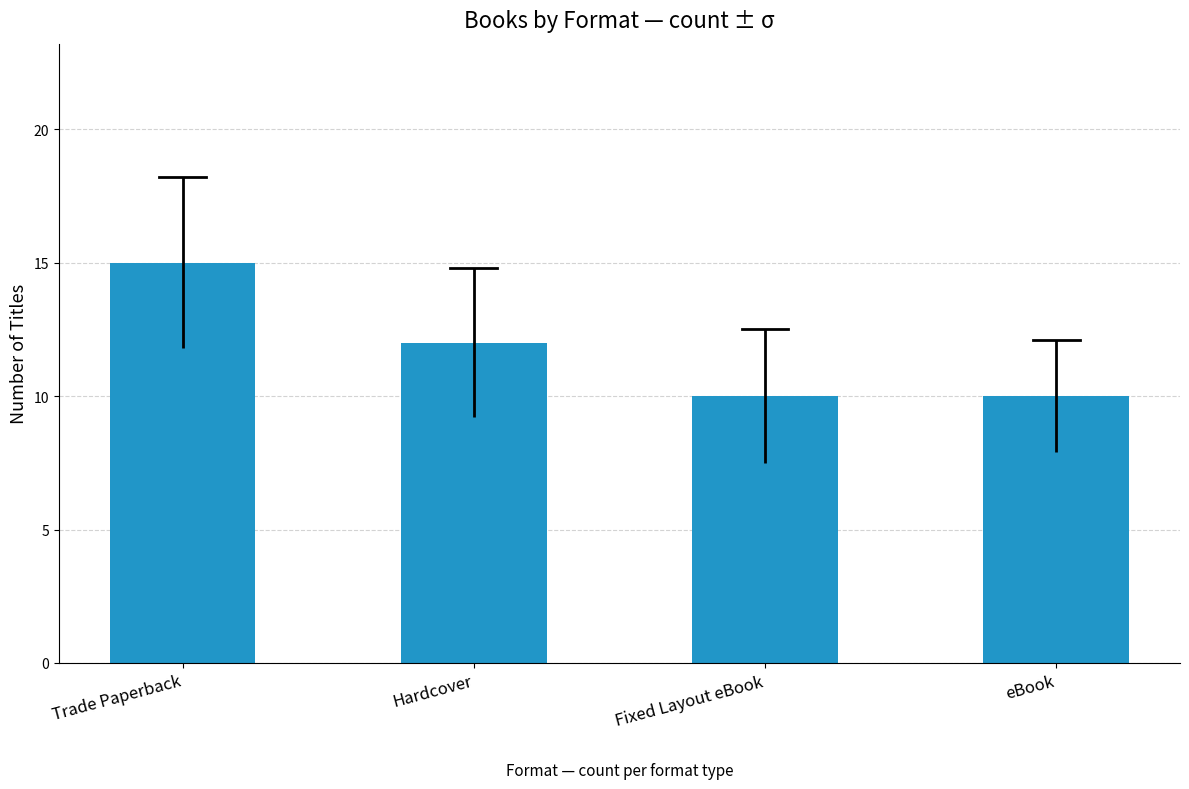

What is the label of the 4th bar from the right?

Trade Paperback